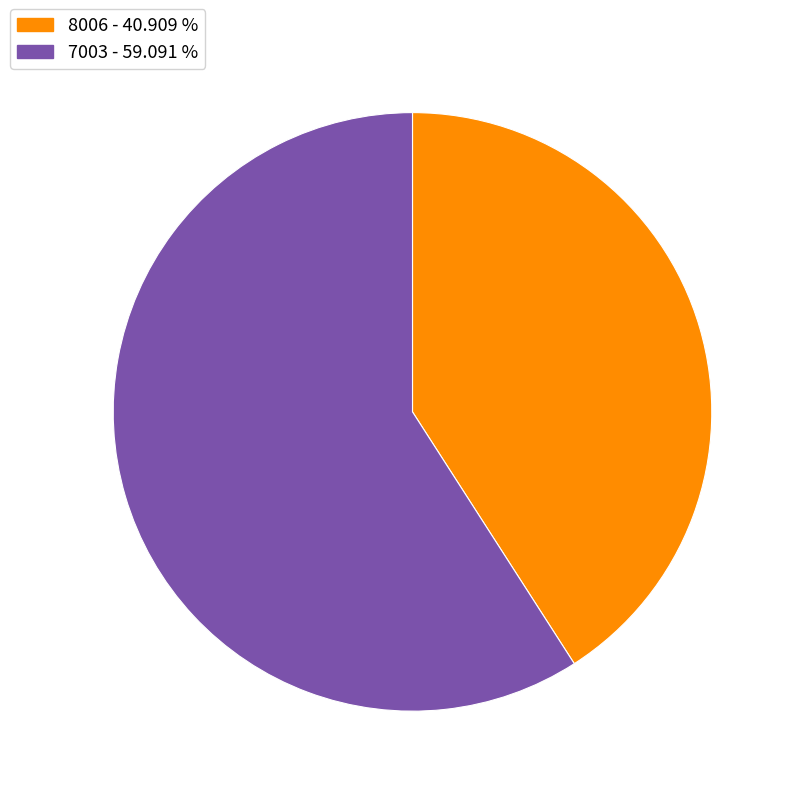

Is the sum of 7003 and 8006 greater than half?

Yes